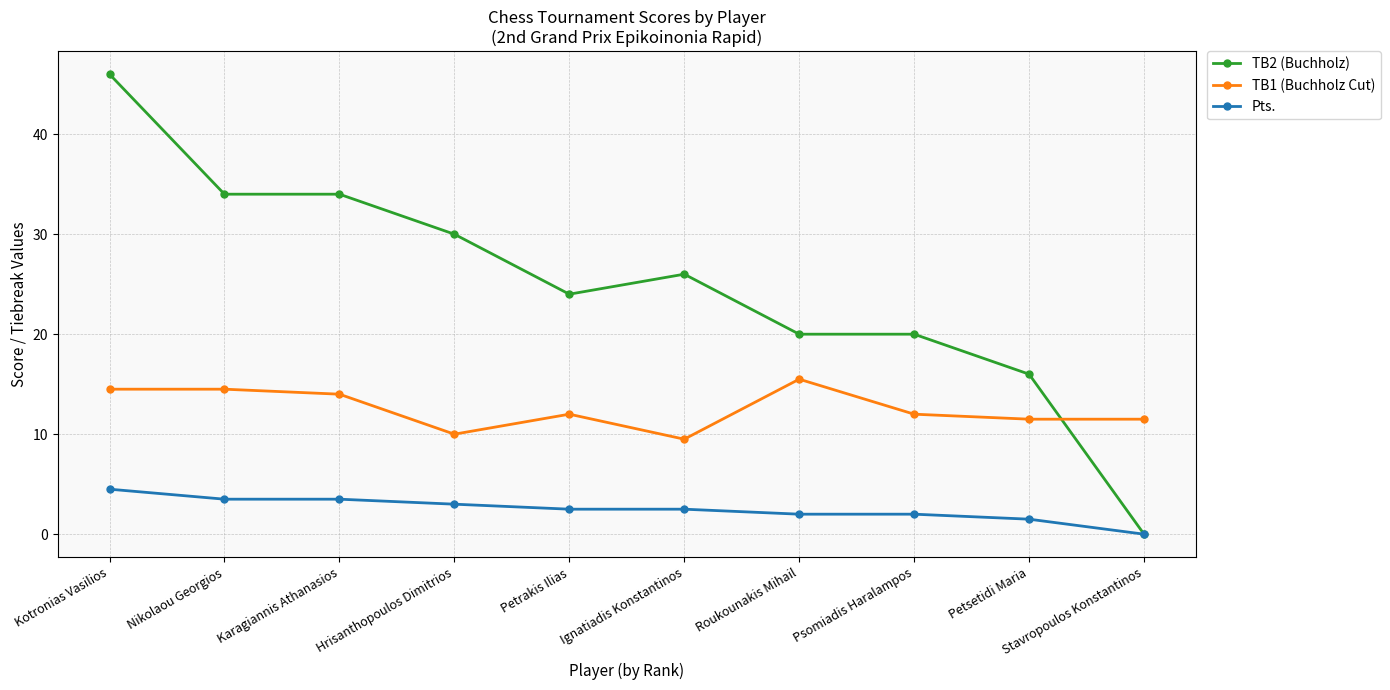

Between Petrakis Ilias and Stavropoulos Konstantinos, which series saw the biggest shift?

TB2 (Buchholz)